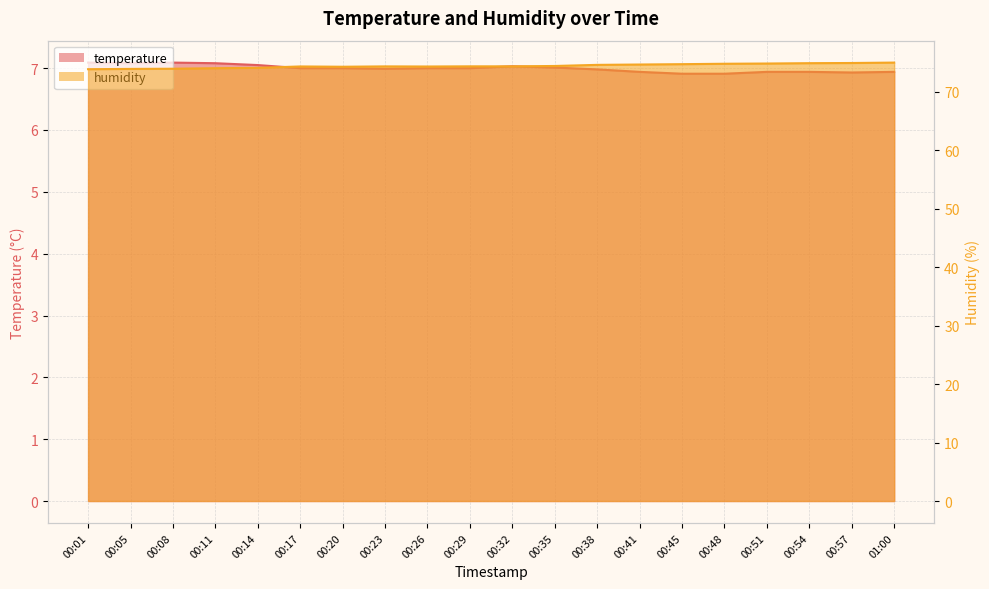

Reading left to right, transcribe all the data shown in this chart.

temperature: 00:01=7.1	00:05=7.1	00:08=7.1	00:11=7.1	00:14=7.0	00:17=7.0	00:20=7.0	00:23=7.0	00:26=7.0	00:29=7.0	00:32=7.0	00:35=7.0	00:38=7.0	00:41=6.9	00:45=6.9	00:48=6.9	00:51=6.9	00:54=6.9	00:57=6.9	01:00=6.9
humidity: 00:01=73.8	00:05=73.9	00:08=73.9	00:11=74.0	00:14=74.1	00:17=74.3	00:20=74.3	00:23=74.3	00:26=74.3	00:29=74.3	00:32=74.3	00:35=74.4	00:38=74.6	00:41=74.7	00:45=74.7	00:48=74.8	00:51=74.8	00:54=74.9	00:57=74.9	01:00=75.0